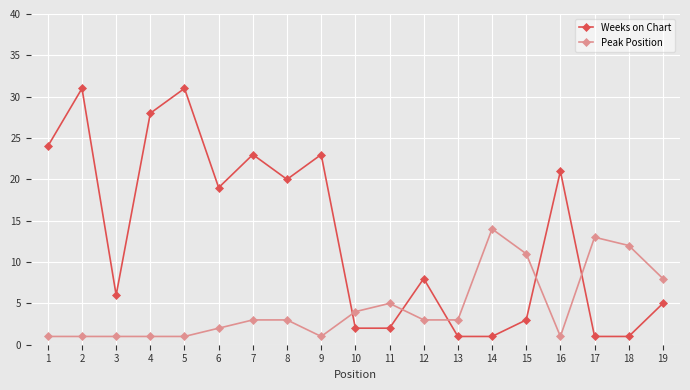

List the series in order of their peak value, highest first.

Weeks on Chart, Peak Position